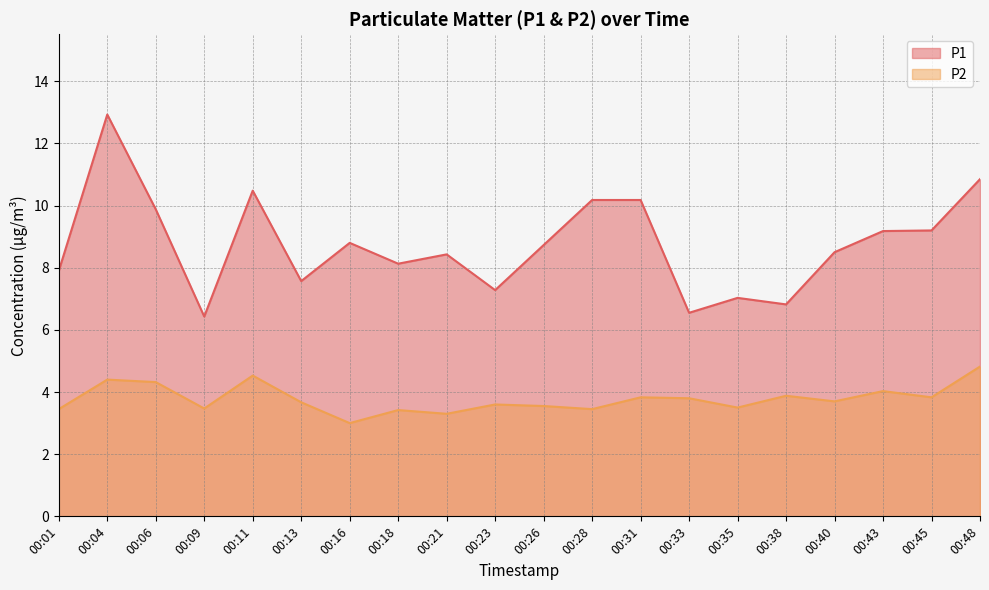

True or false: P2 and P1 cross at least once.

False